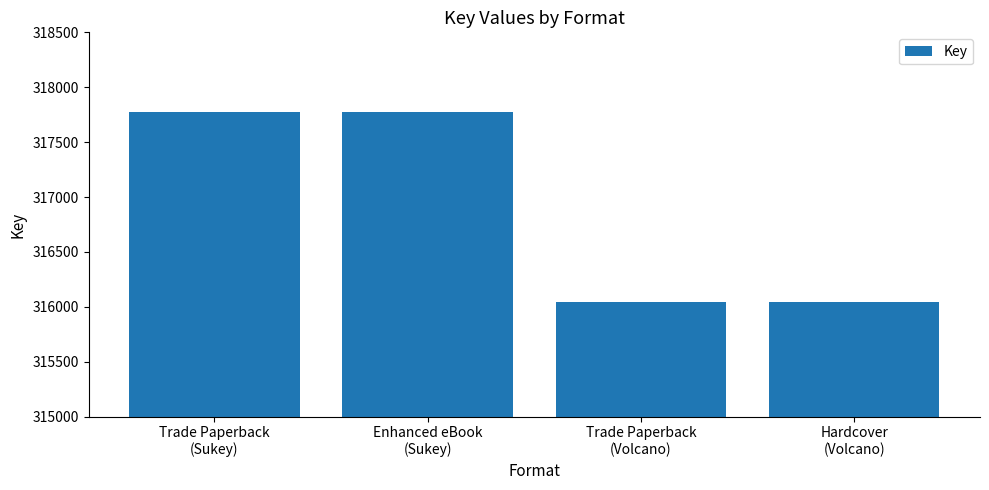

What is the sum of all values?

1267644